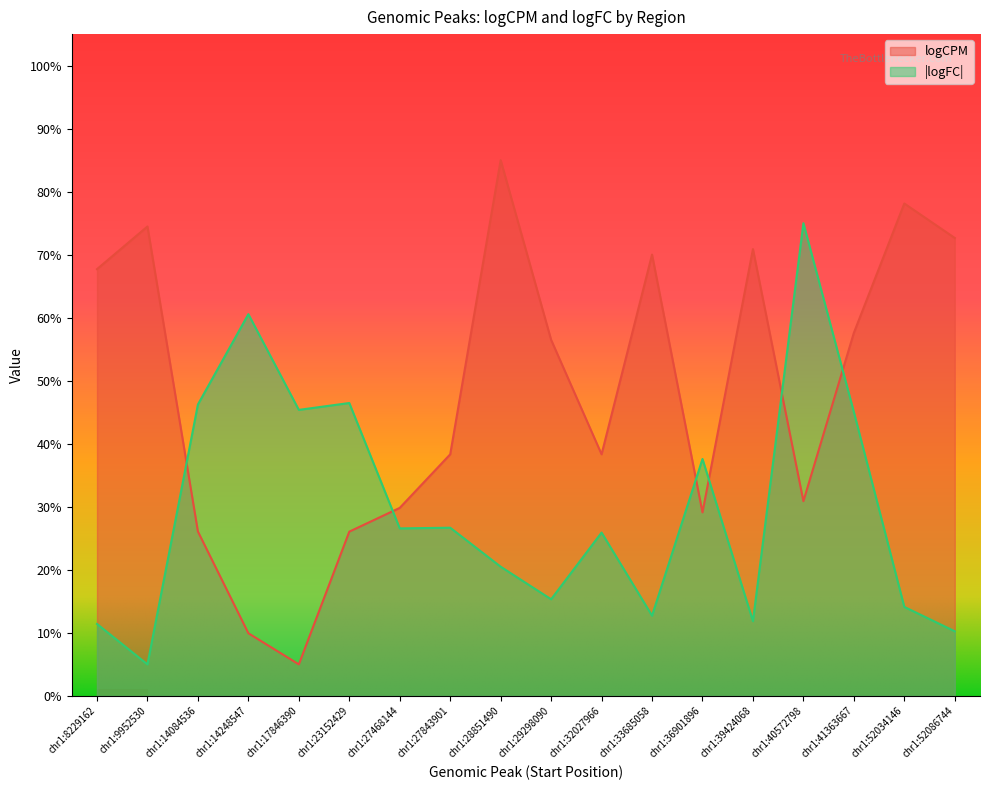

True or false: logCPM and logFC cross at least once.

True